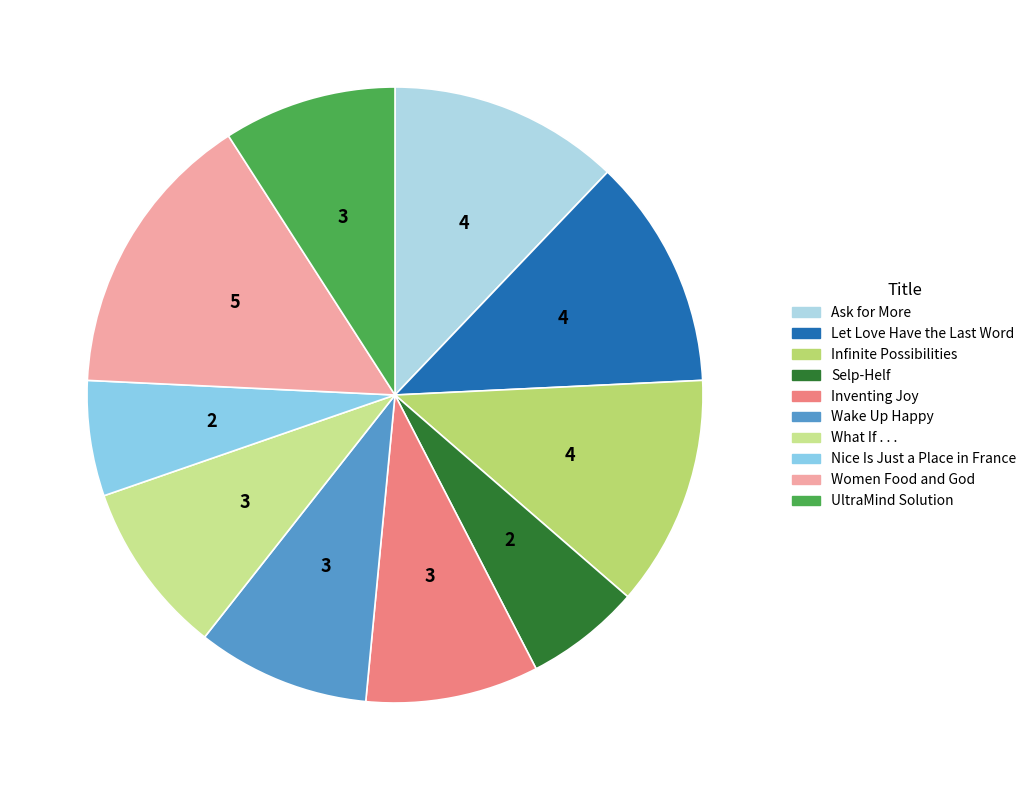

True or false: Nice Is Just a Place in France accounts for 16% of the total.

False